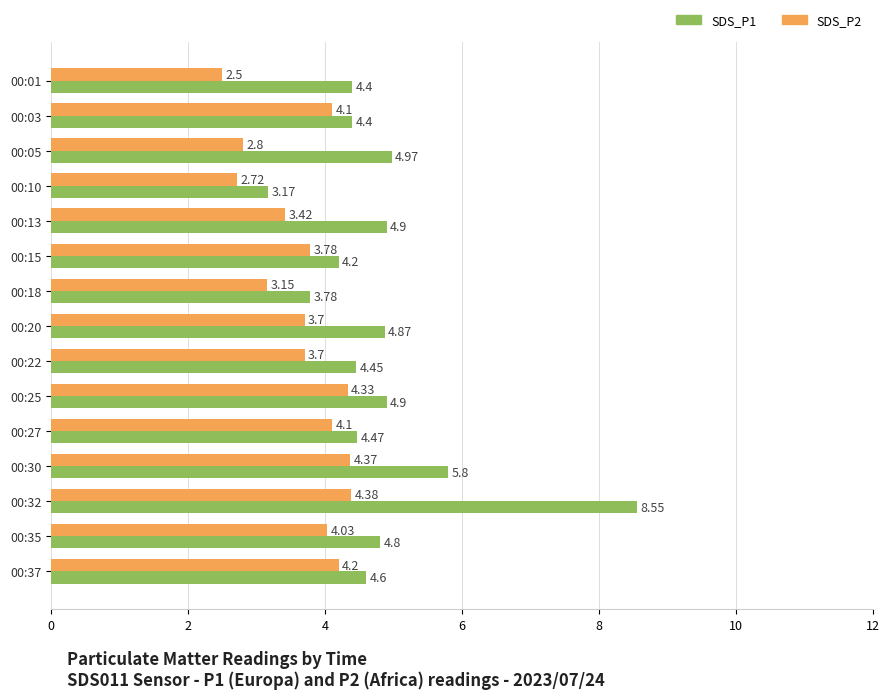

What is the difference between the highest and lowest values at 00:30?

1.4